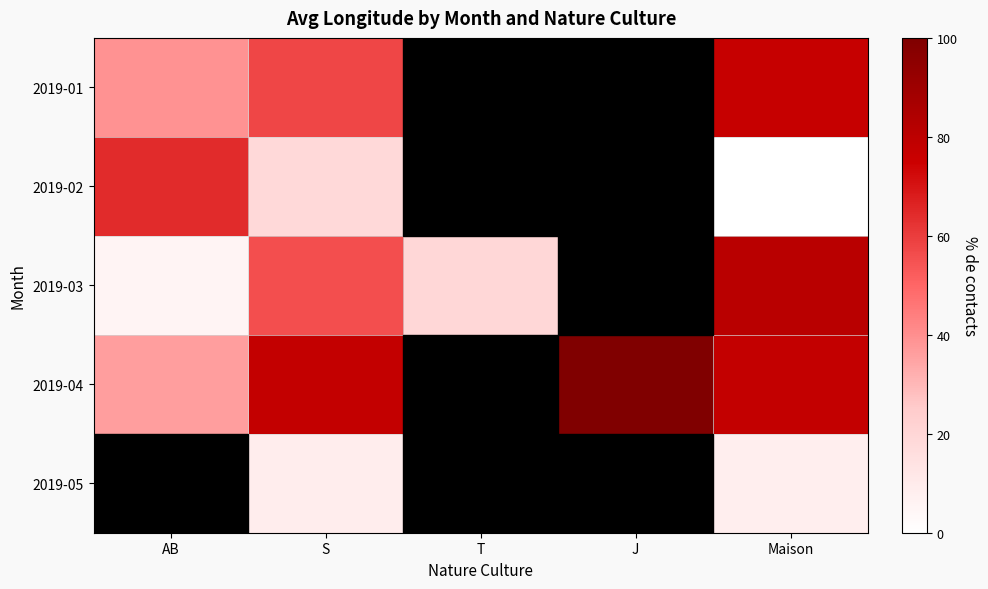

Count the number of categories in the chart.

5